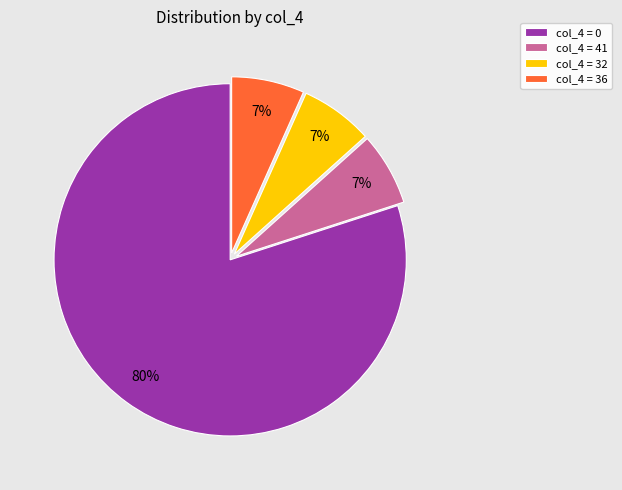

True or false: col_4 = 32 accounts for 7% of the total.

True